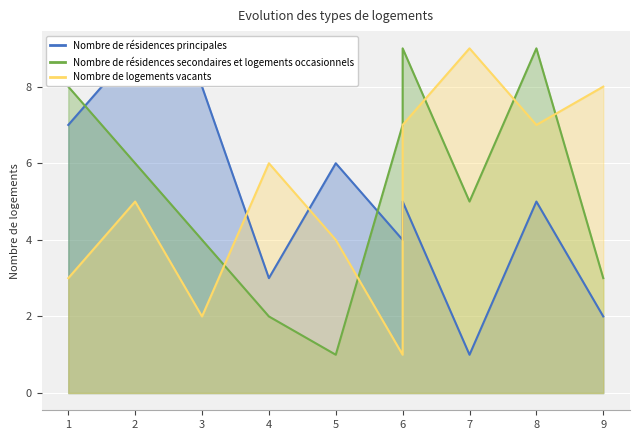

True or false: Nombre de résidences secondaires et logements occasionnels has a value of 8 at 7.

False